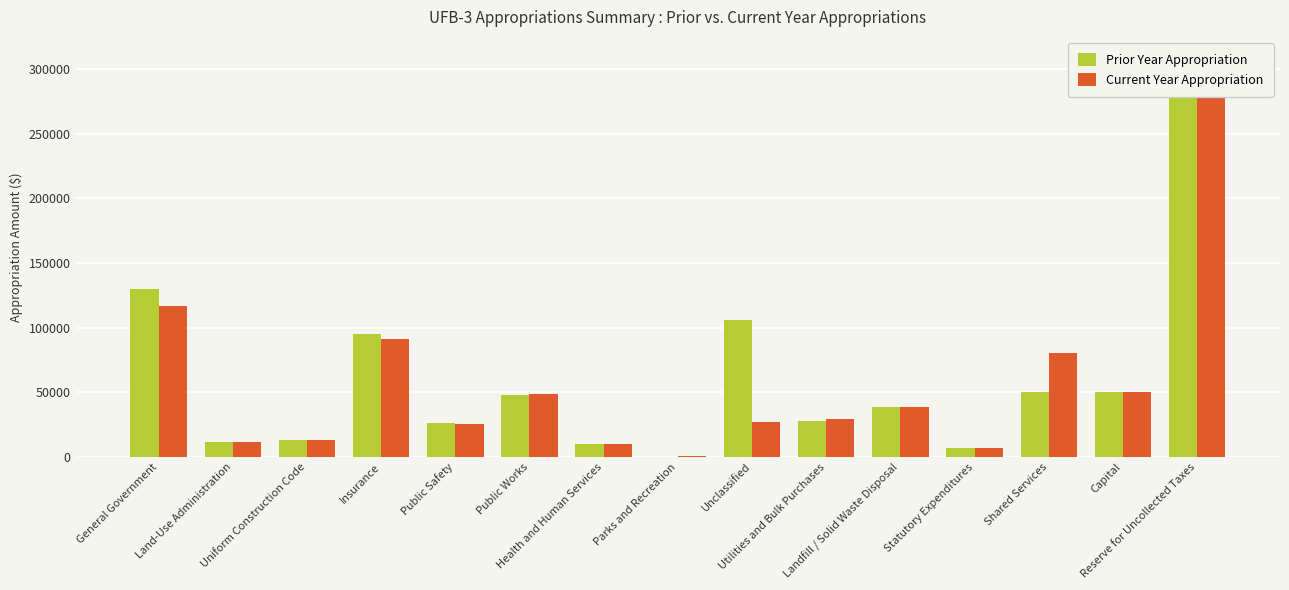

At which category is the sum across all series the highest?

Reserve for Uncollected Taxes